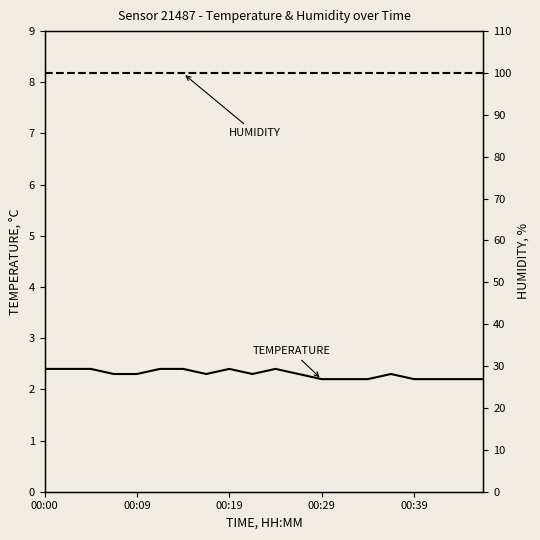

True or false: TEMPERATURE and HUMIDITY intersect in this chart.

False